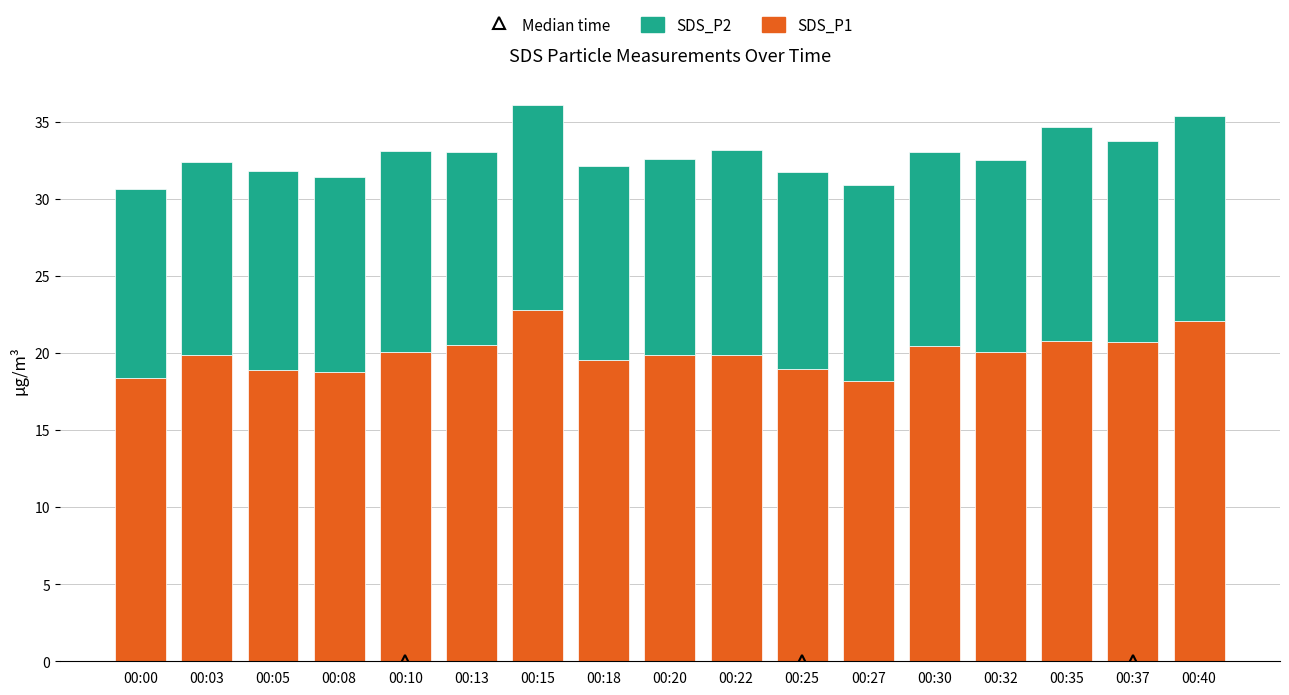

The value of SDS_P1 at 00:05 is 28.6. True or false?

False